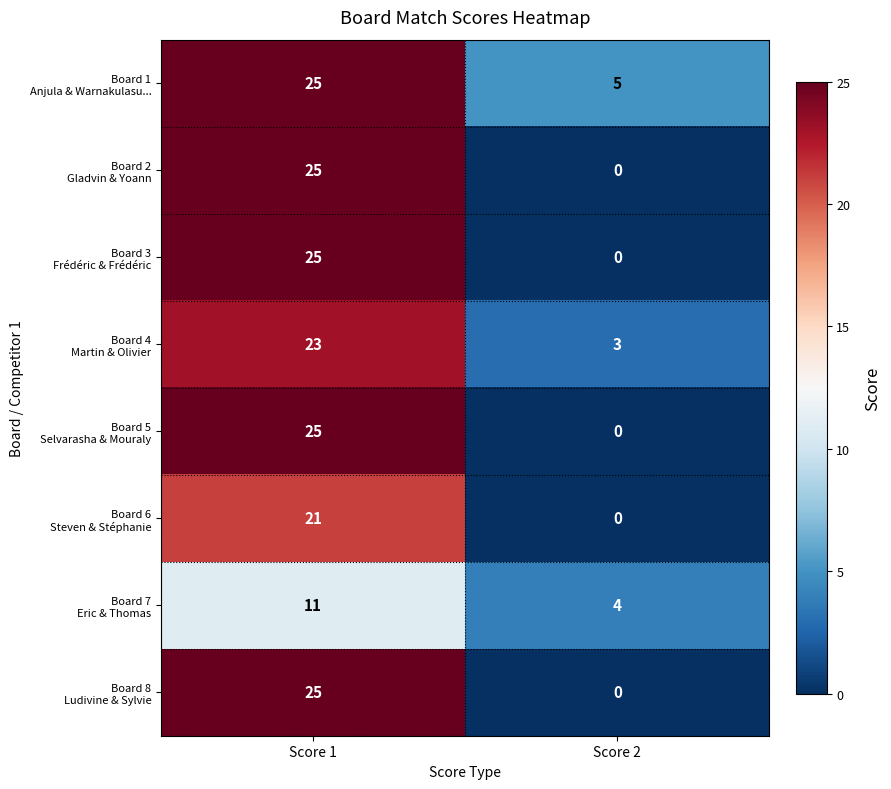

What is the difference between the highest and lowest values at Score 2?

5